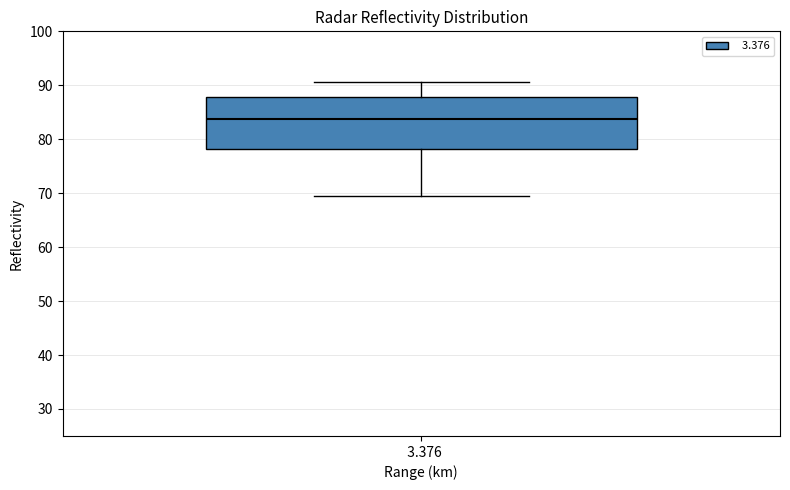

Where is the lower edge of the box at x = 3.376 on the y-axis? The values are not printed on the chart, so give them approximately, as read against the axis.

78